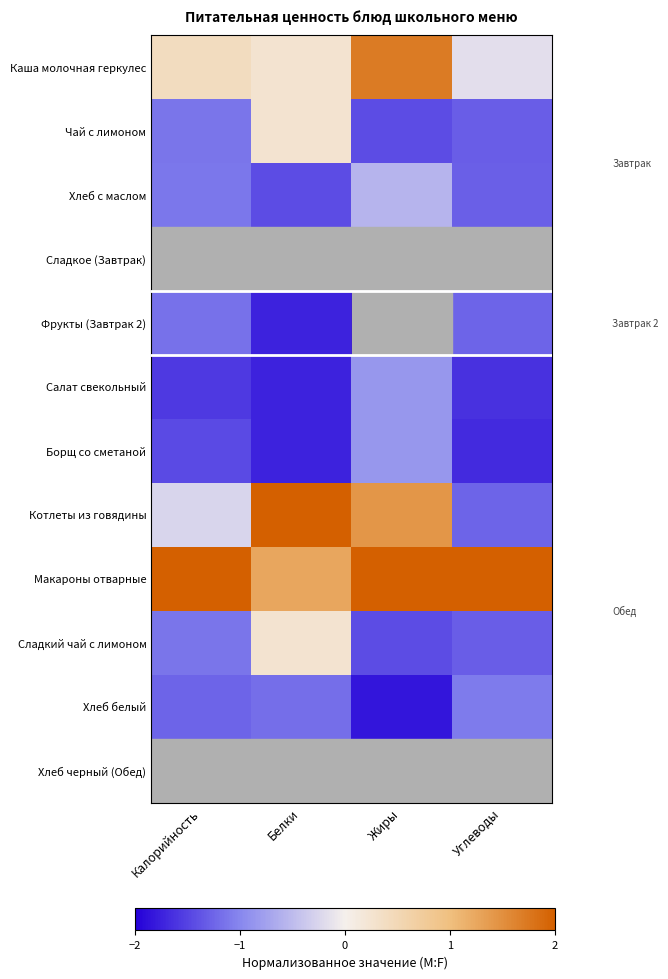

What is the smallest value displayed?

-2.0